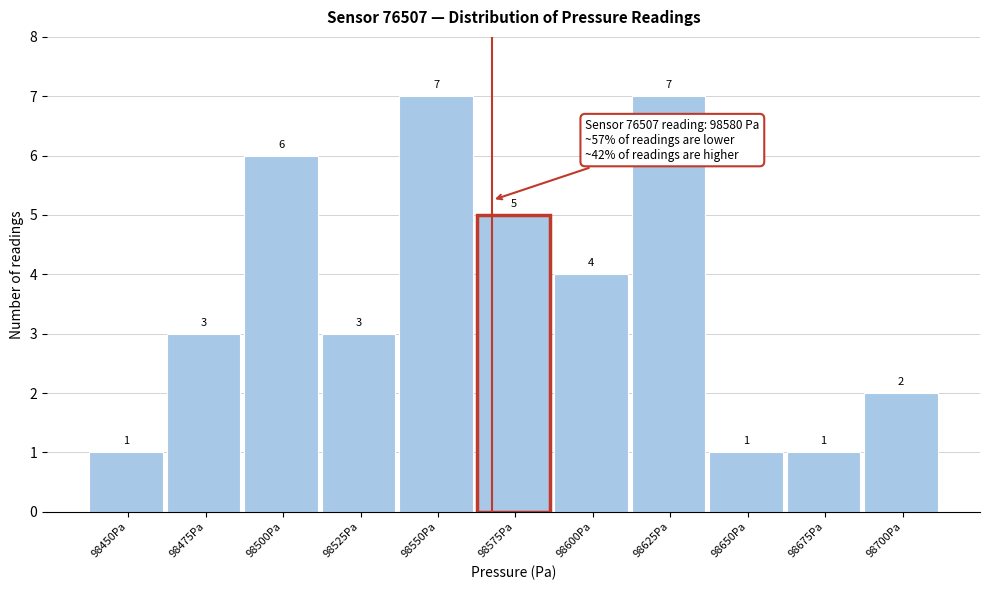

Reading left to right, extract all data points from this chart.

98450Pa=1	98475Pa=3	98500Pa=6	98525Pa=3	98550Pa=7	98575Pa=5	98600Pa=4	98625Pa=7	98650Pa=1	98675Pa=1	98700Pa=2